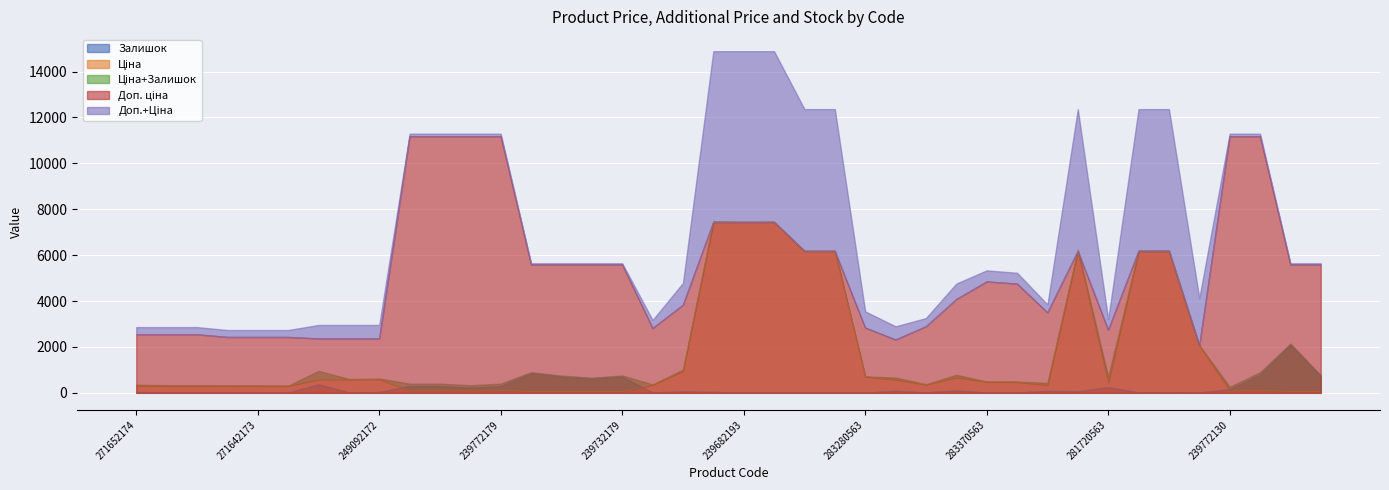

What is the difference between the Залишок values at 283532151 and 239732129?

699.0